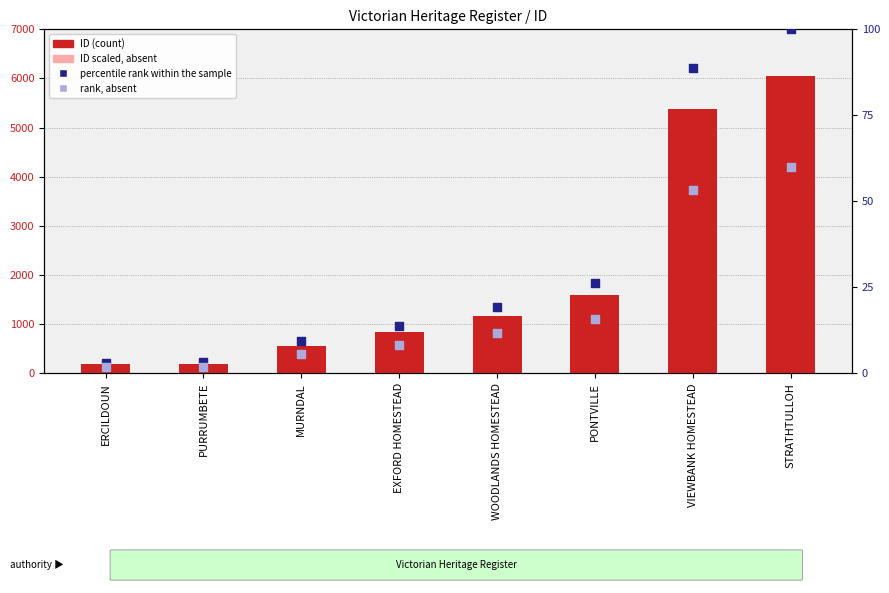

Which series reaches the minimum Y coordinate?

rank, Detection Call = ABSENT